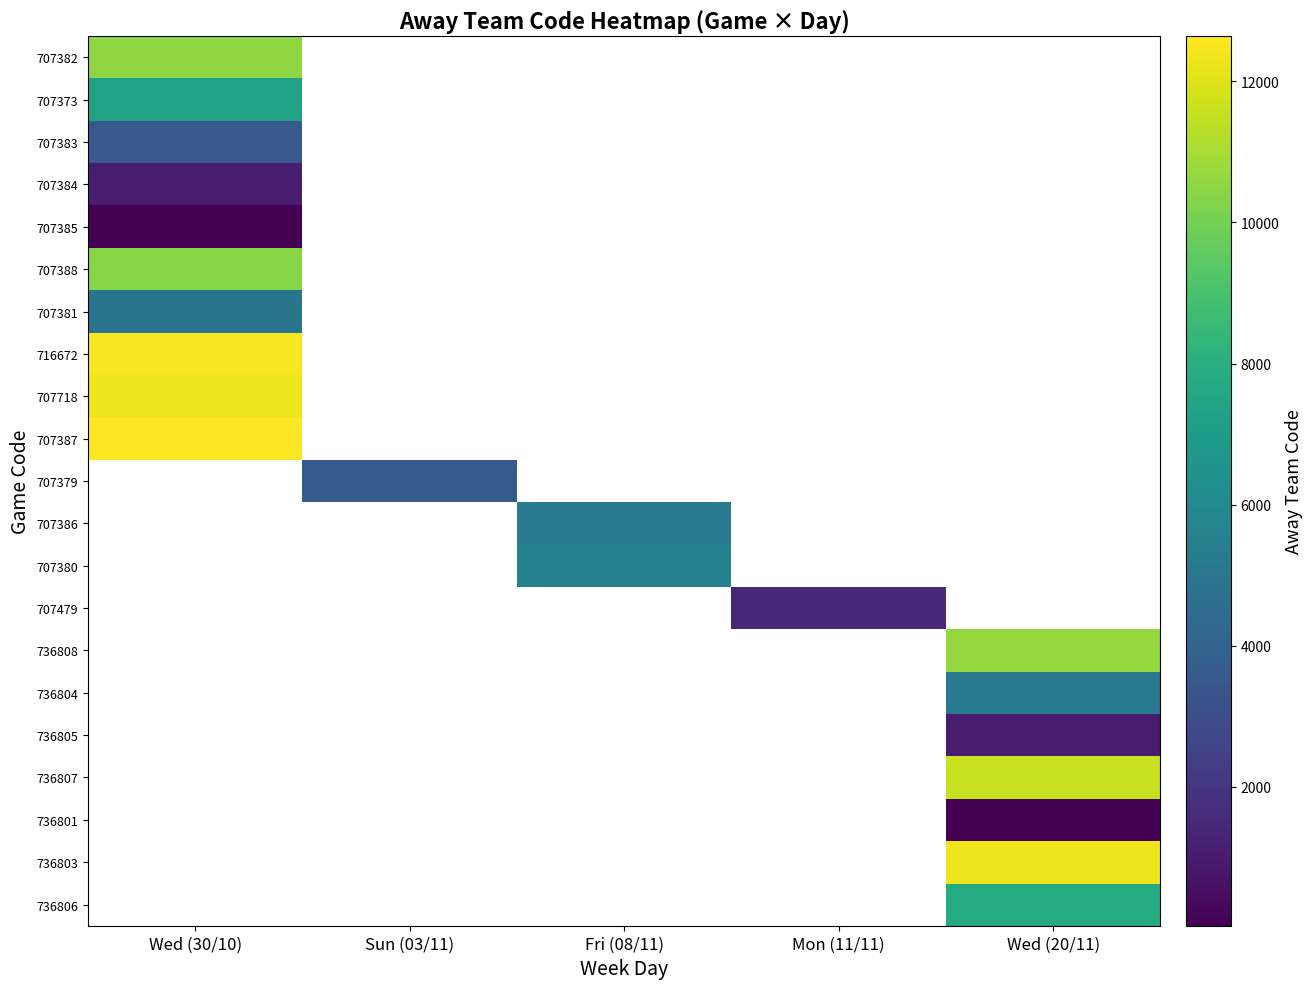

At which label does 707373 reach its peak?

Wed (30/10)